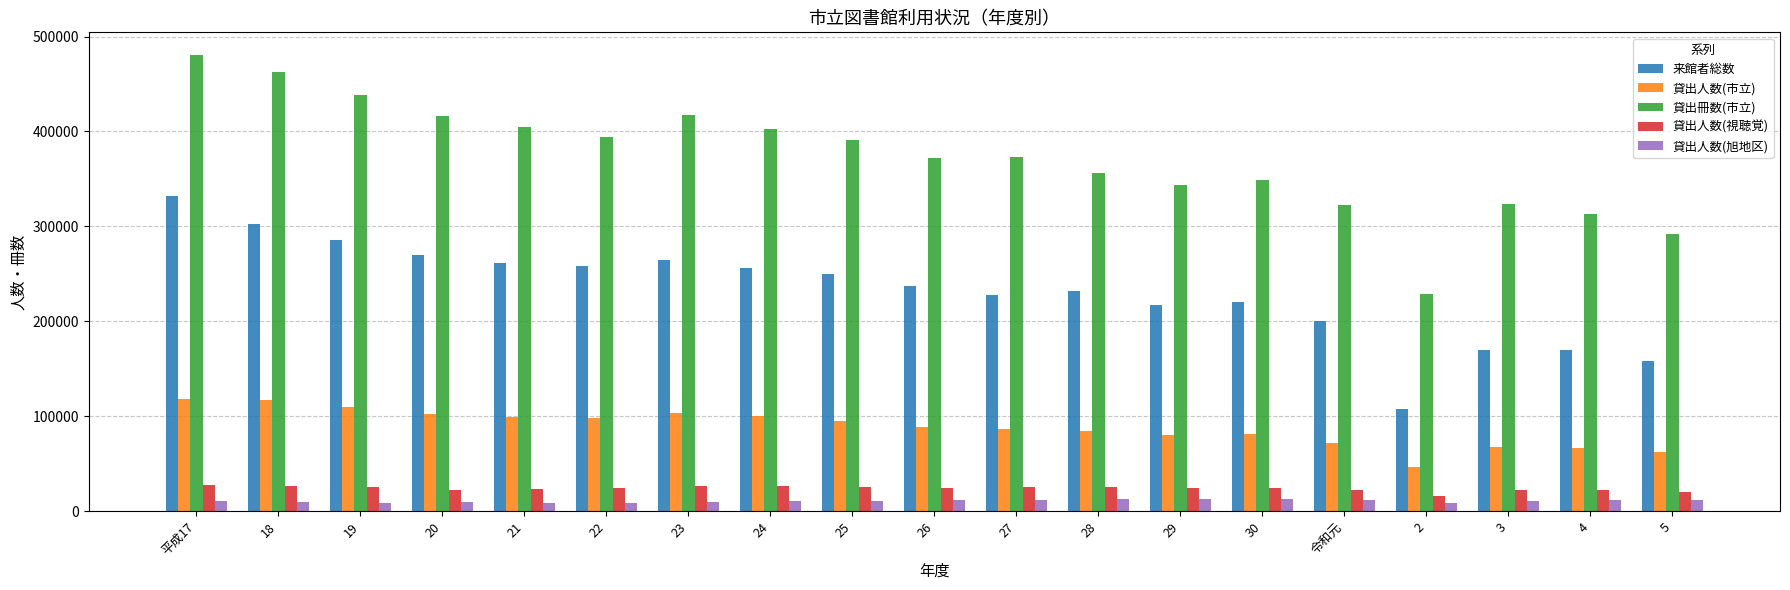

What is the spread (max minus min) of values at 20?

406912